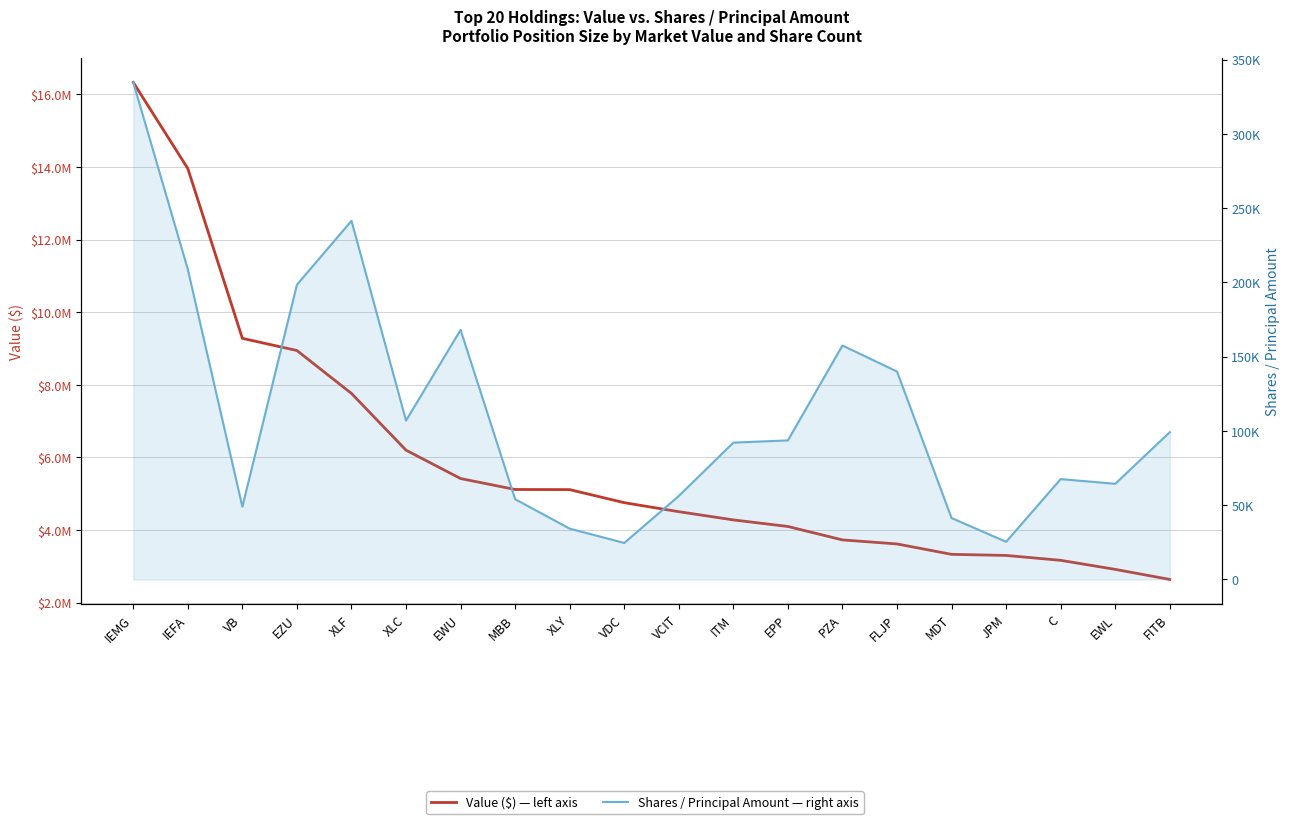

Which category has the highest value across all series?

IEMG